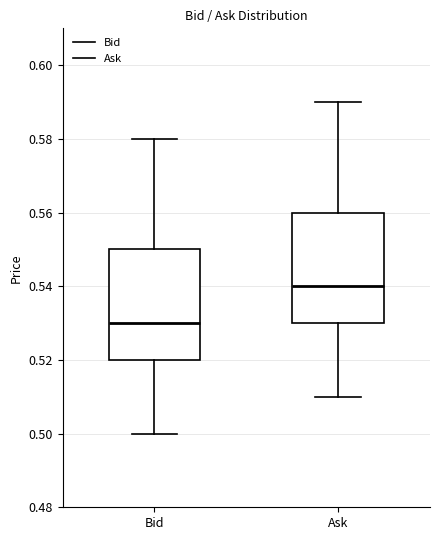

Reading left to right, read every box against the y-axis: the position of its median line, the range the box covers, and the ends of its whiskers. The values are not printed on the chart, so give them approximately, as read against the axis.

Bid: median 0.53, box 0.52 to 0.55, whiskers 0.50 to 0.58
Ask: median 0.54, box 0.53 to 0.56, whiskers 0.51 to 0.59